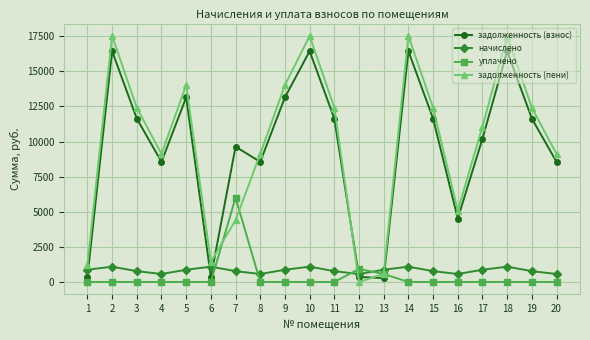

True or false: уплачено has more than 1 points higher than both neighbors.

True